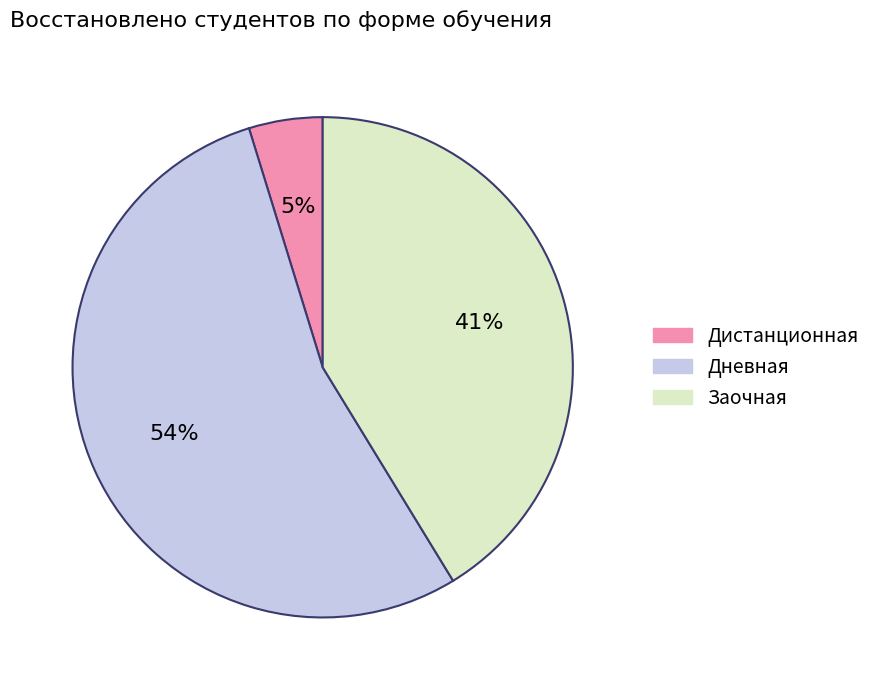

To the nearest percent, what percentage of the pie is Заочная?

41%